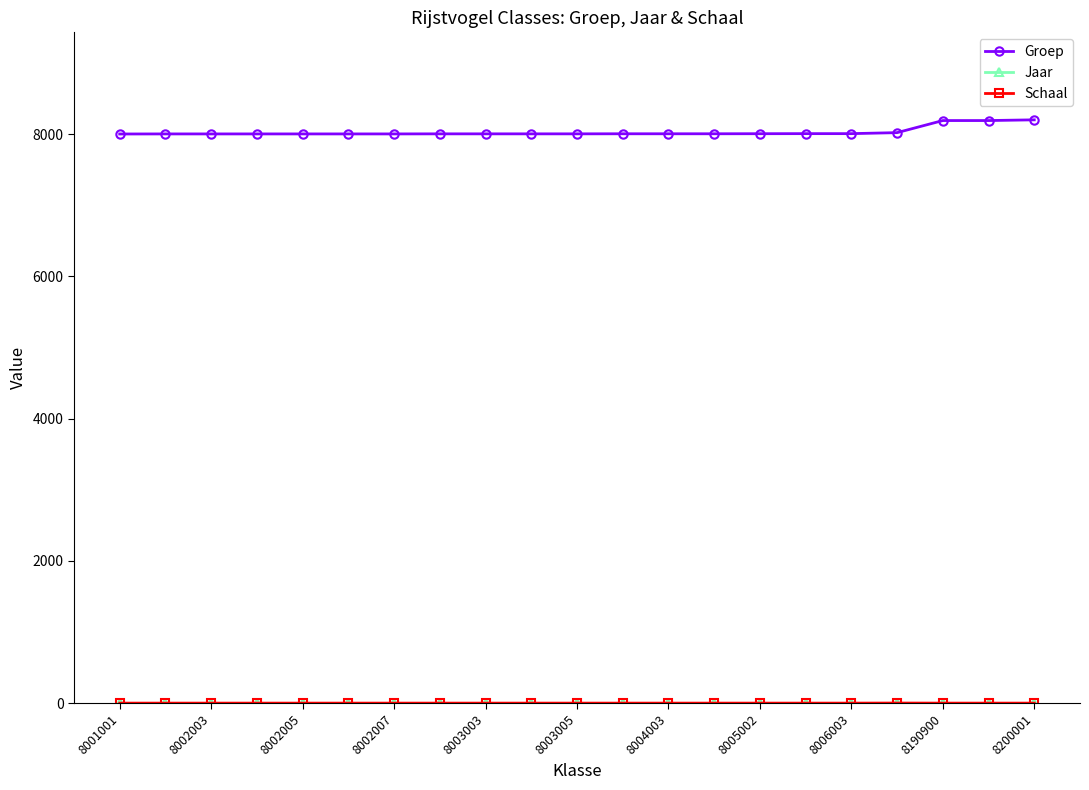

What is the highest value of the Groep series?

8200